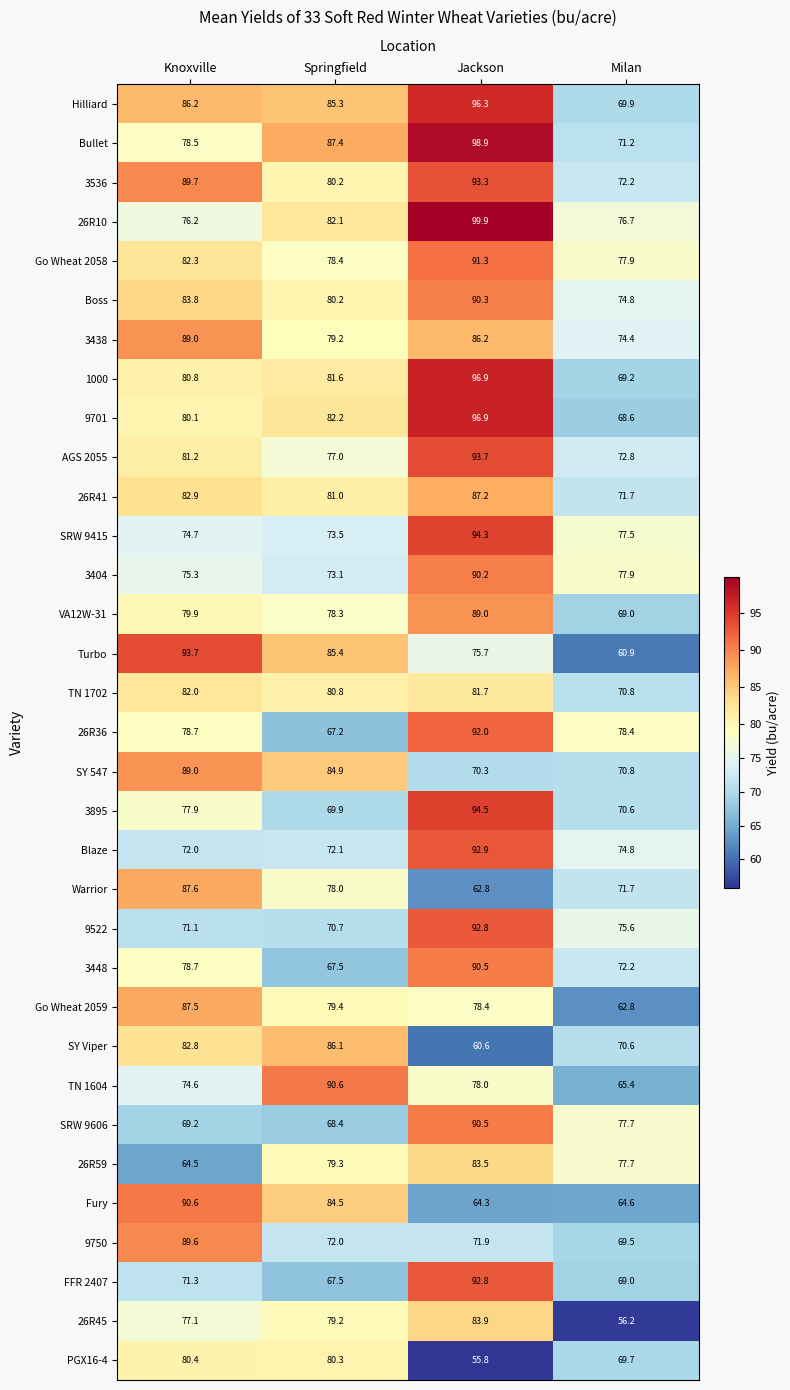

Which category has the highest value across all series?

Jackson